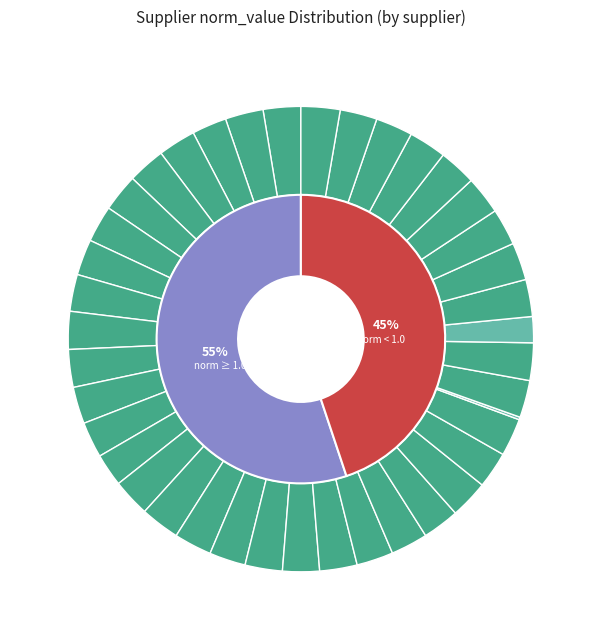

To the nearest percent, what portion does LOPAC 00472 represent?

3%